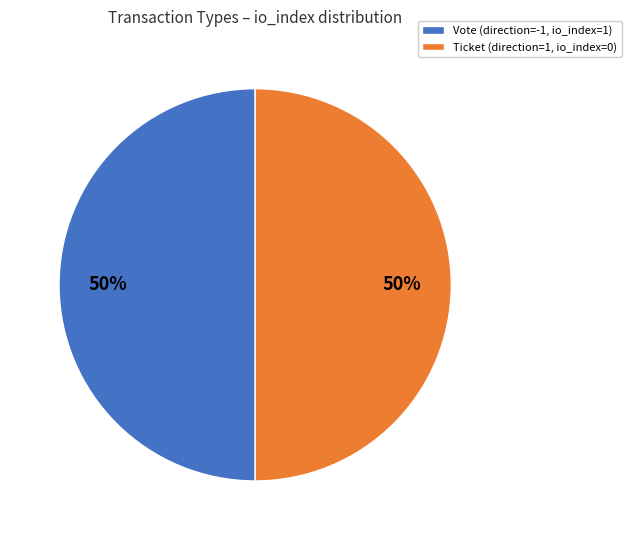

To the nearest percent, what is the average slice percentage?

50%